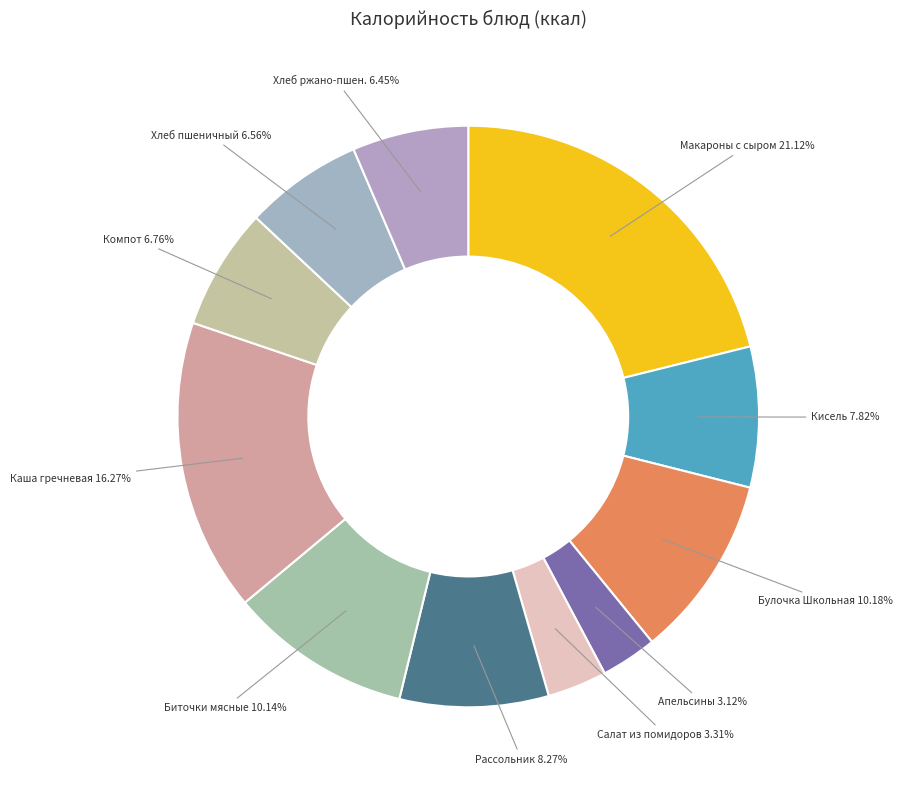

How many segments does this pie chart have?

11